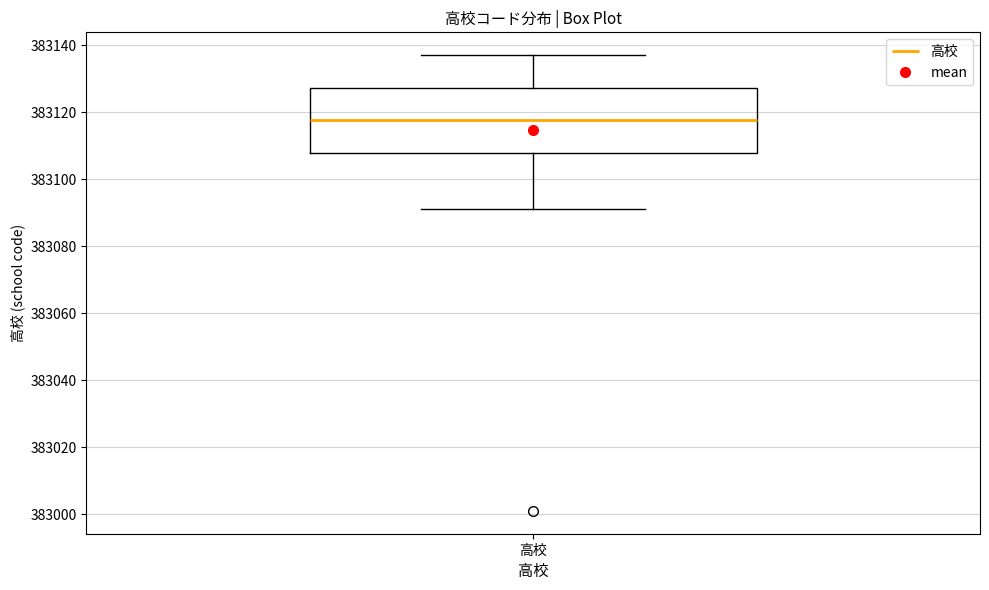

Read this box plot against the y-axis: the position of the median line, the range covered by the box, and the ends of both whiskers. The values are not printed on the chart, so give them approximately, as read against the axis.

median 383118, box 383108 to 383128, whiskers 383092 to 383138